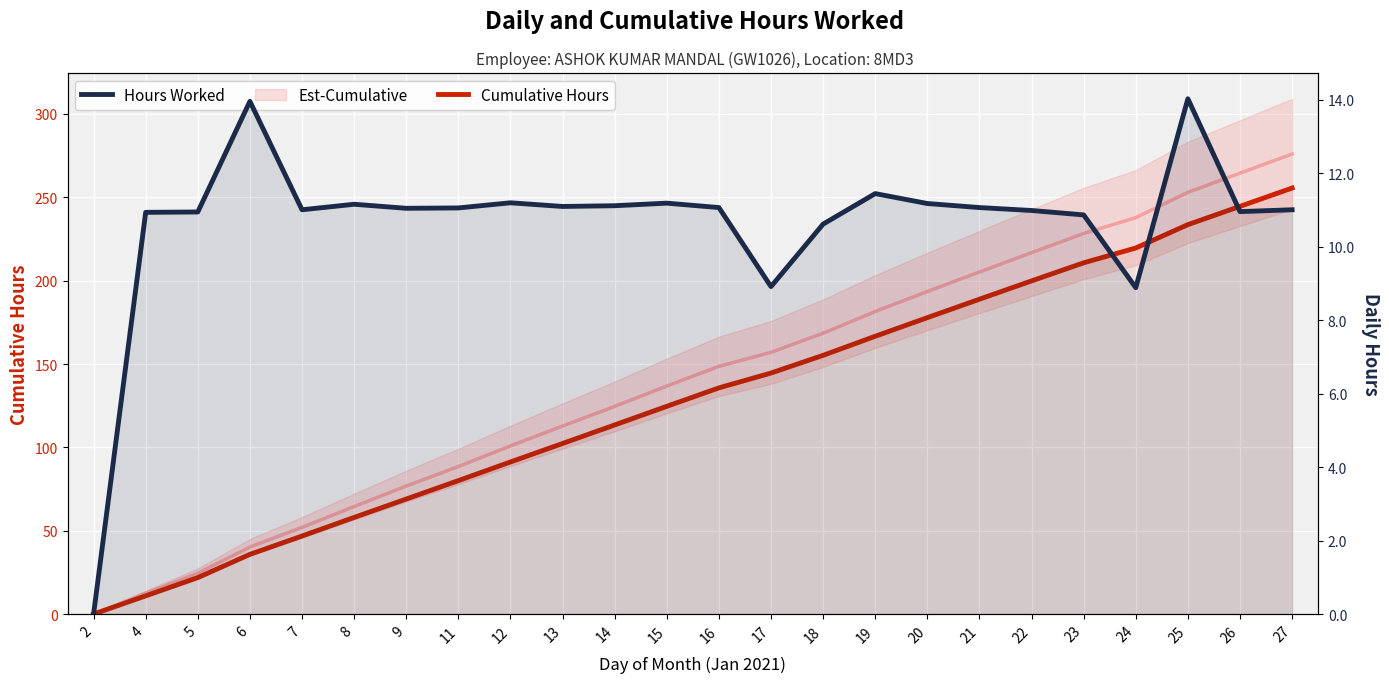

What is the difference between the Hours Worked values at 2 and 22?

11.0